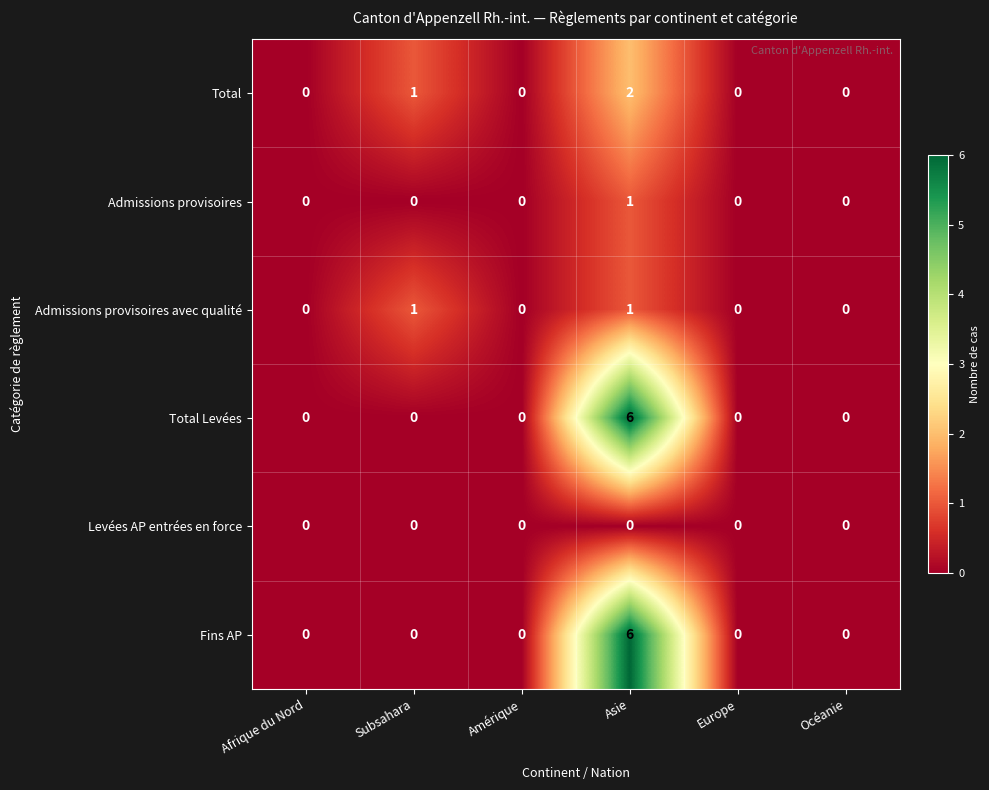

Which category has the highest value in the Total Levées series?

Asie